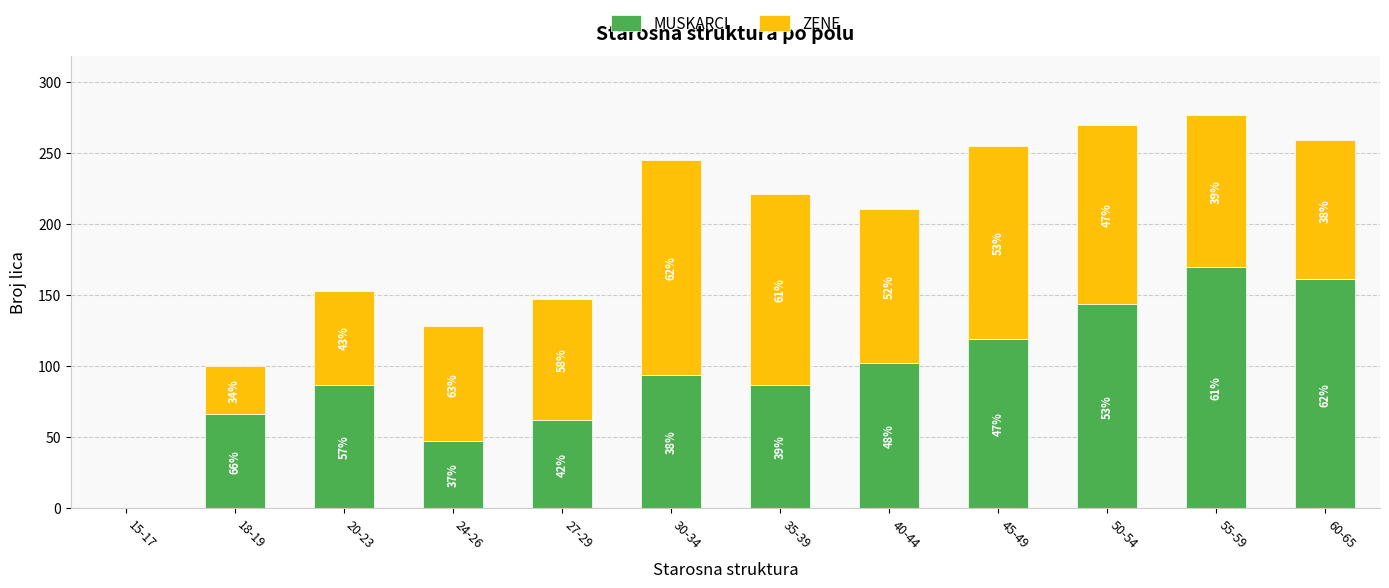

Are the bars grouped side by side (vs. stacked)?

No